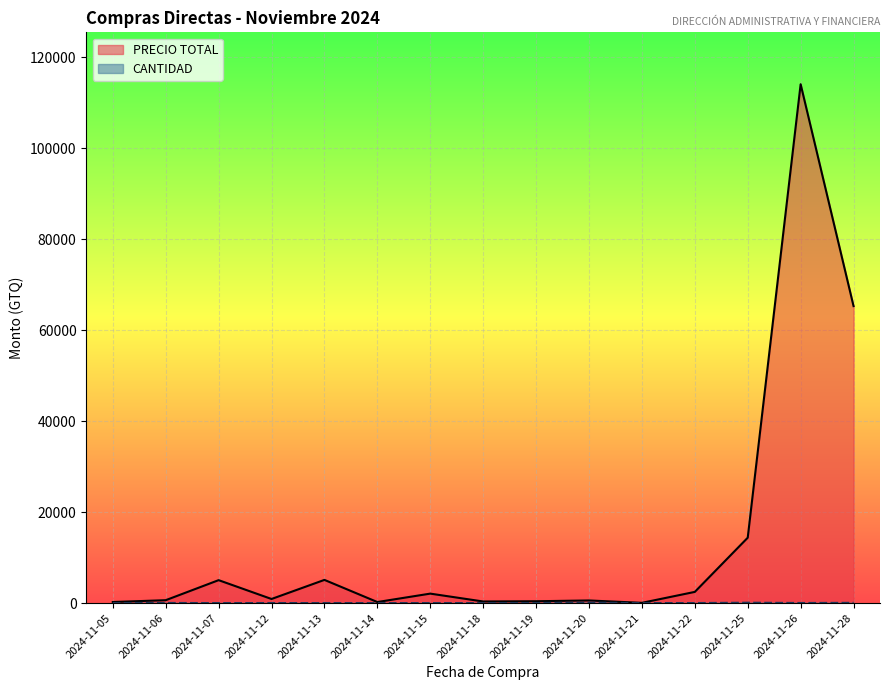

What is the difference between the maximum and minimum values in the PRECIO TOTAL series?

114058.0